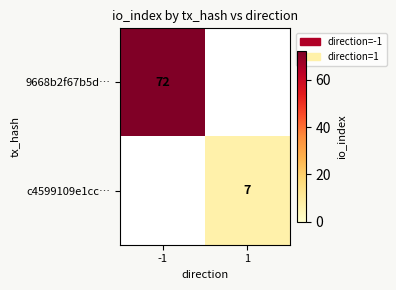

What is the spread (max minus min) of values at 1?

7